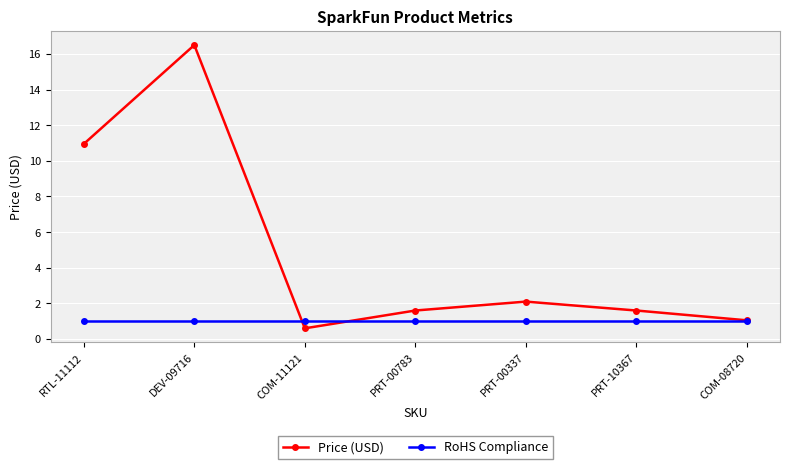

What position from the left is RTL-11112?

1